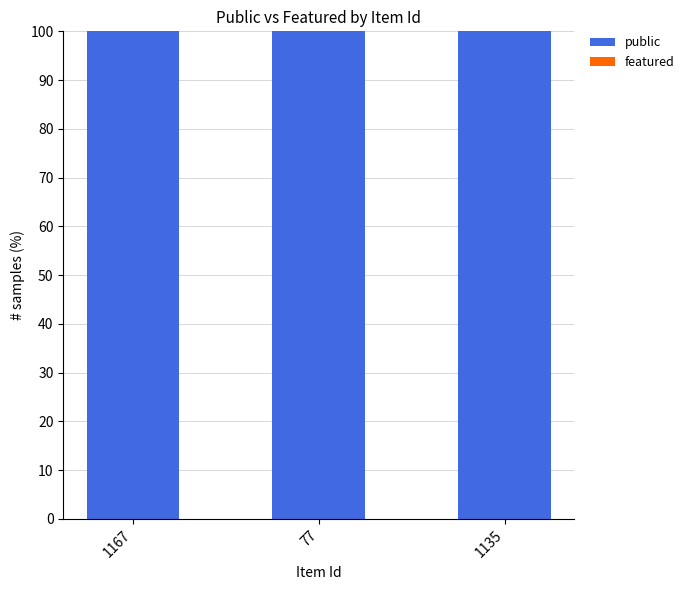

At which category is the sum across all series the highest?

1167